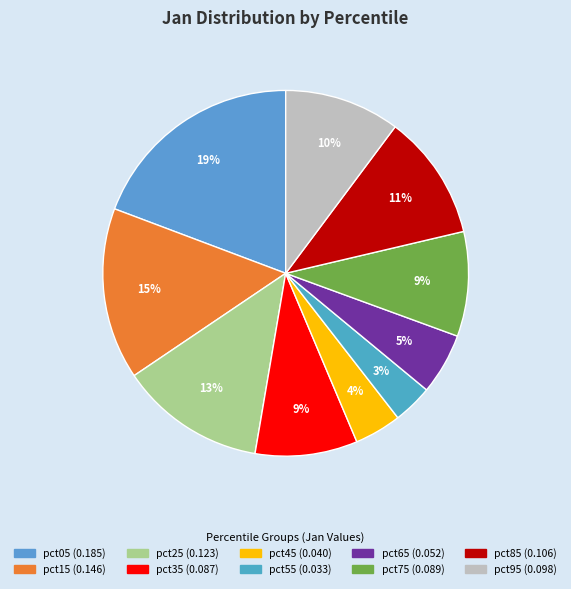

Does pct85 represent more than half of the total?

No